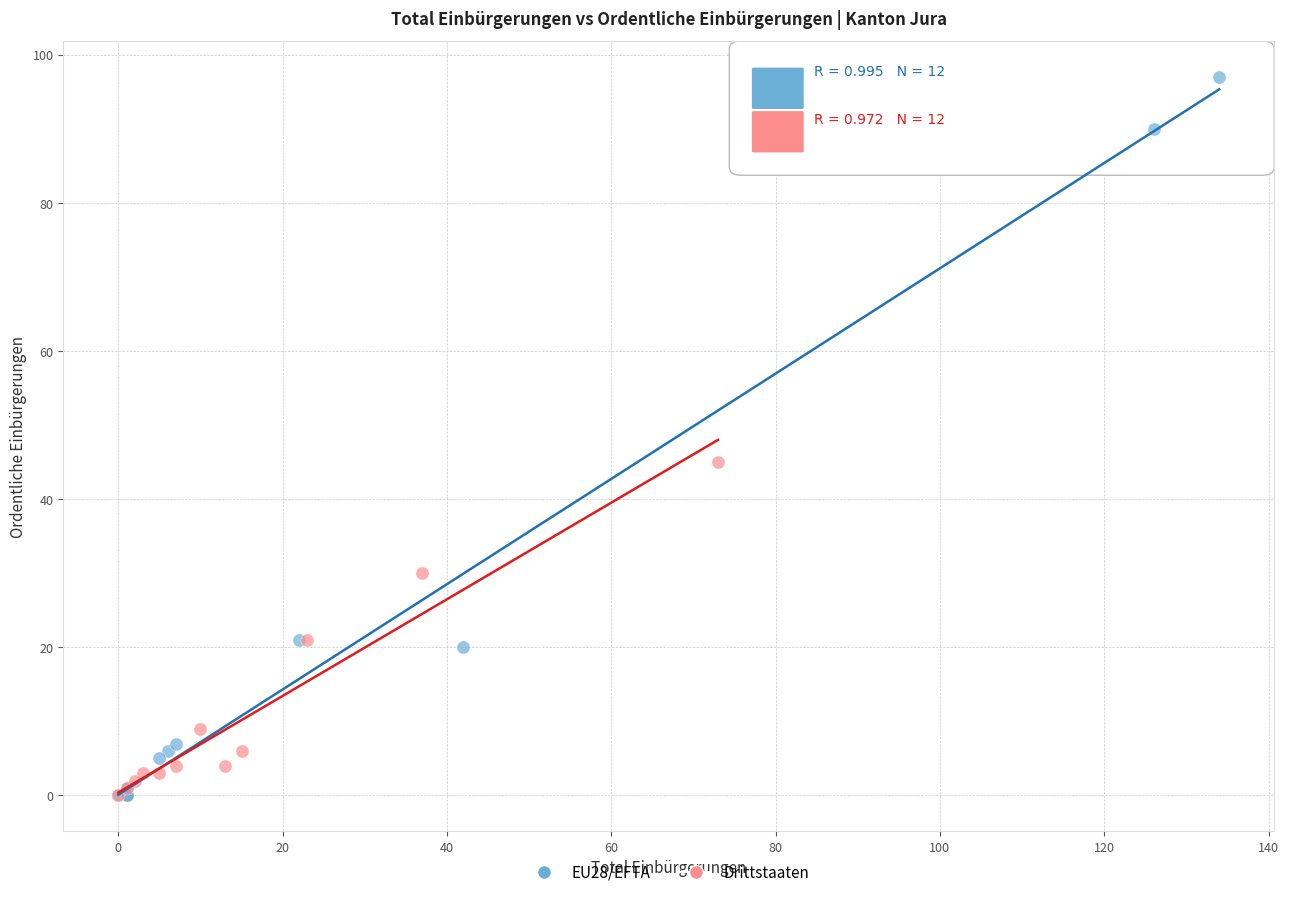

Which series has the largest Y range (max minus min)?

EU28/EFTA